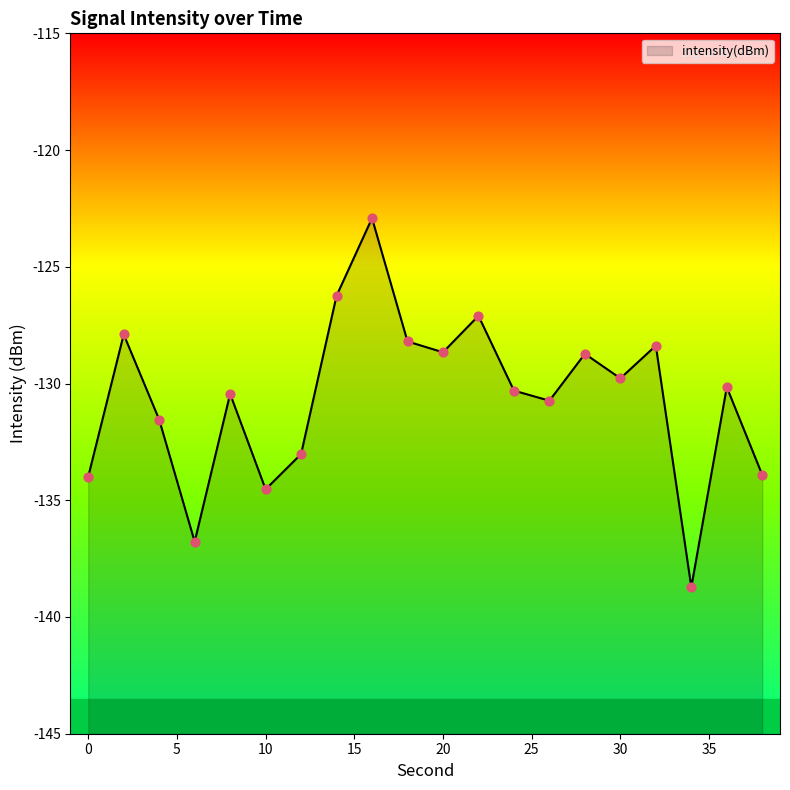

Which has a higher value, 30 or 6?

30